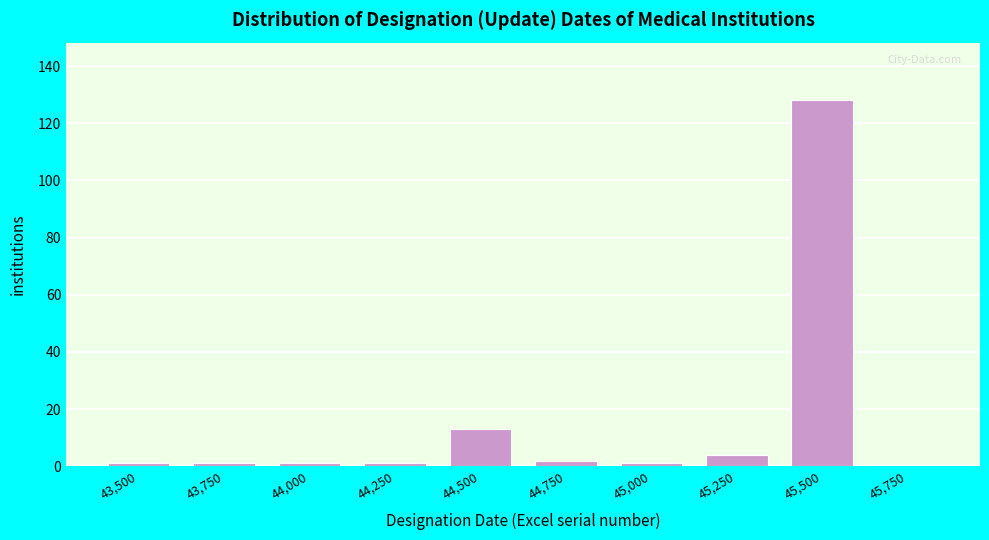

Reading right to left, extract all data points from this chart.

45,750=0	45,500=128	45,250=4	45,000=1	44,750=2	44,500=13	44,250=1	44,000=1	43,750=1	43,500=1